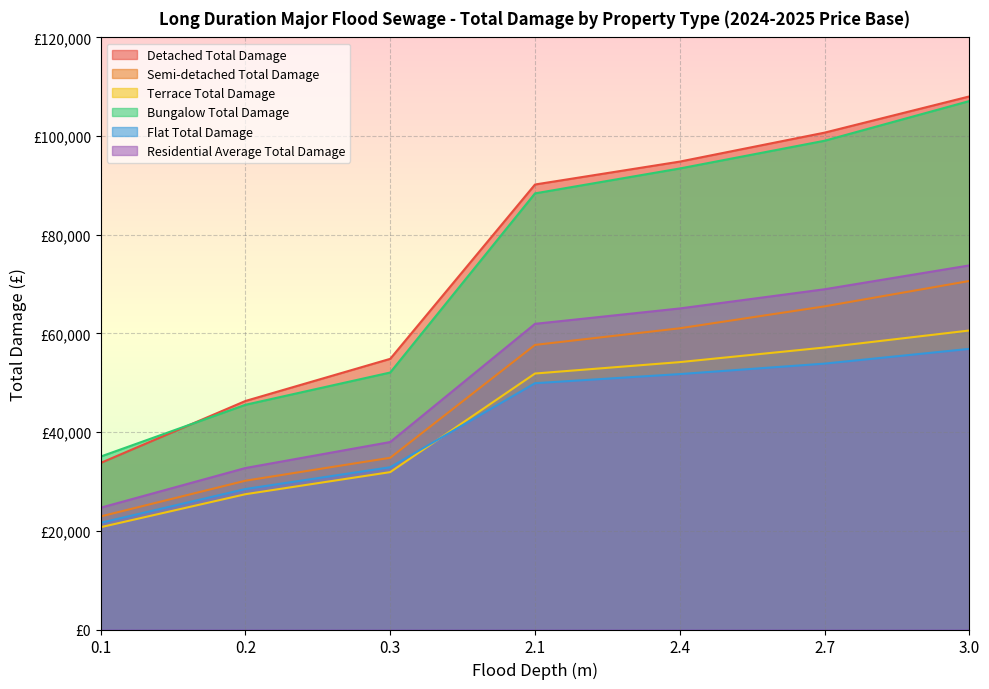

What is the highest value of the Detached Total Damage series?

108039